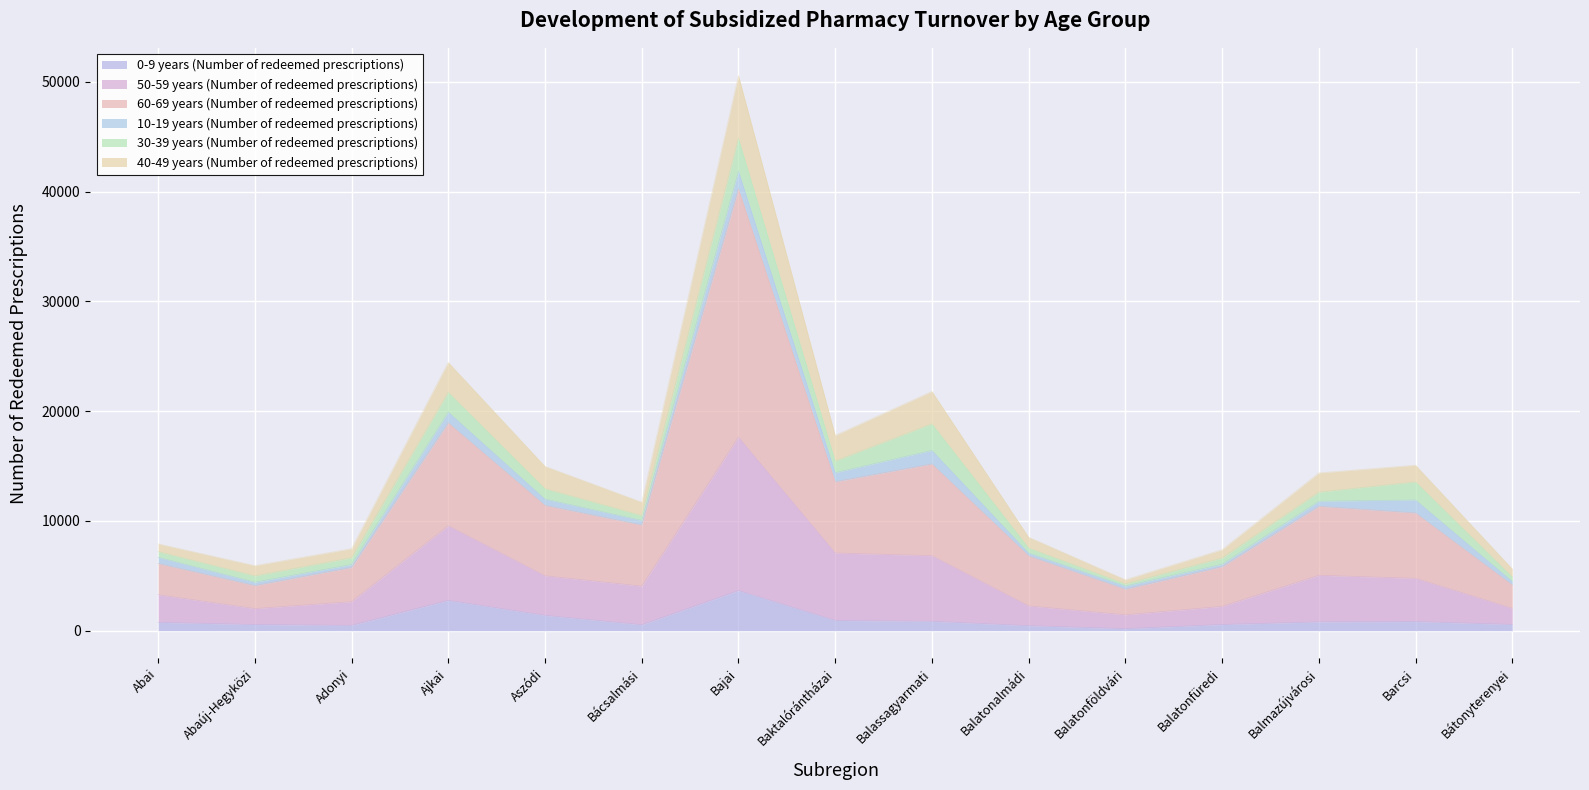

At which category is the sum across all series the highest?

Bajai